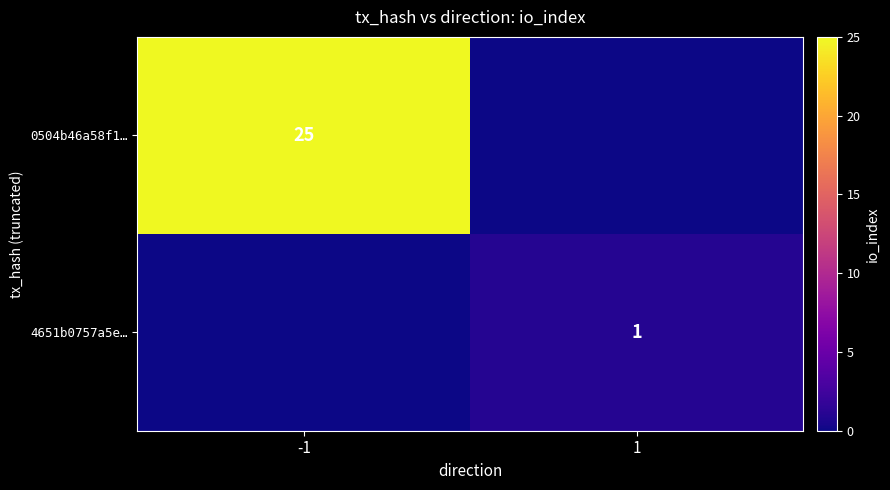

Is it true that 4651b0757a5e… equals 1 at 1?

True